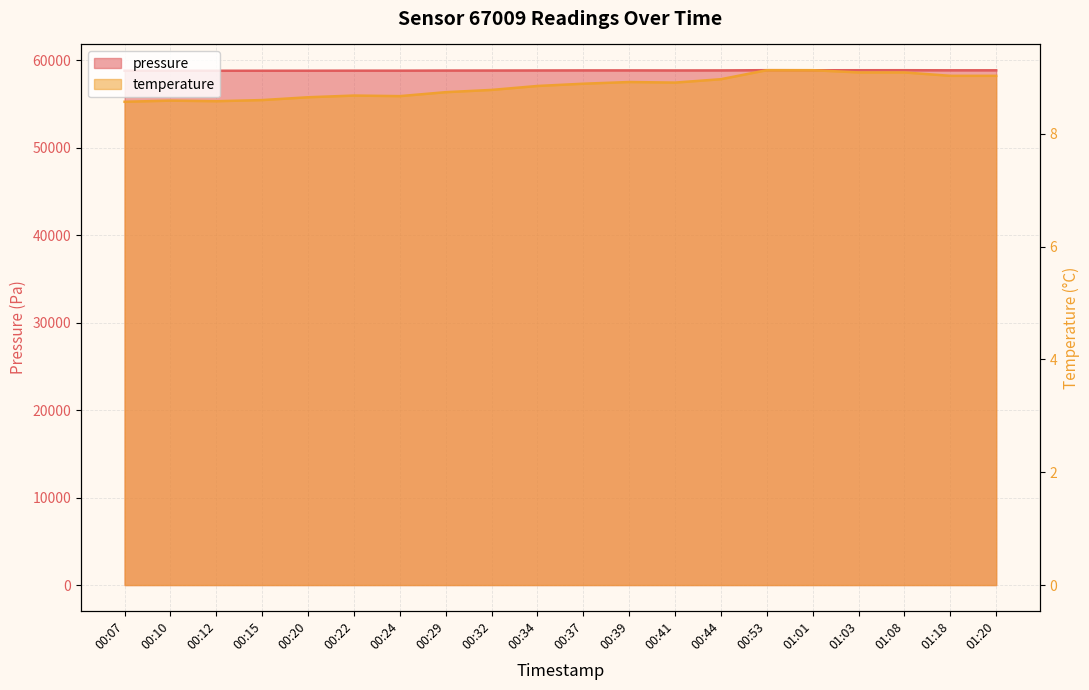

True or false: temperature and pressure cross at least once.

False